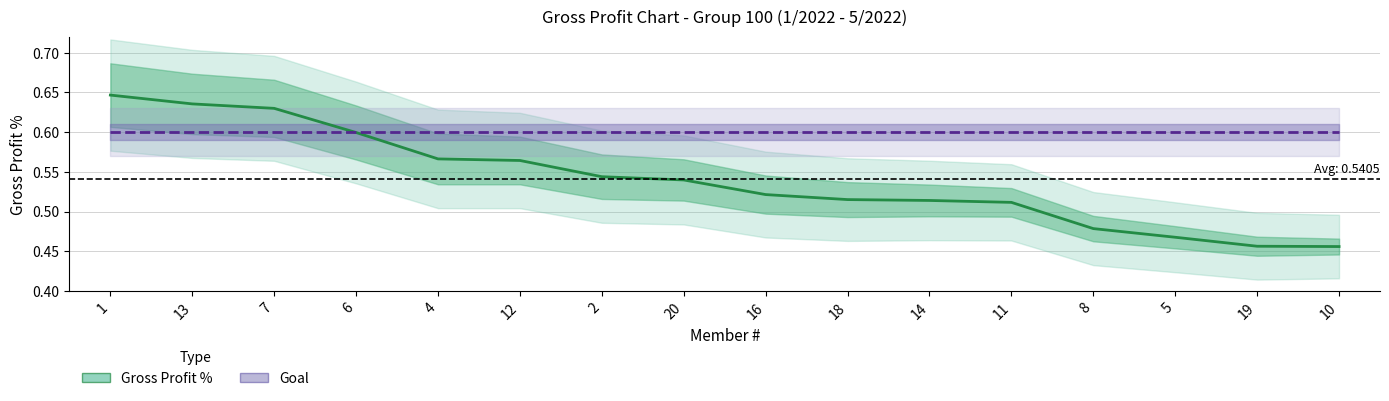

Rank the series at 11 from lowest to highest value.

Gross Profit %, Goal